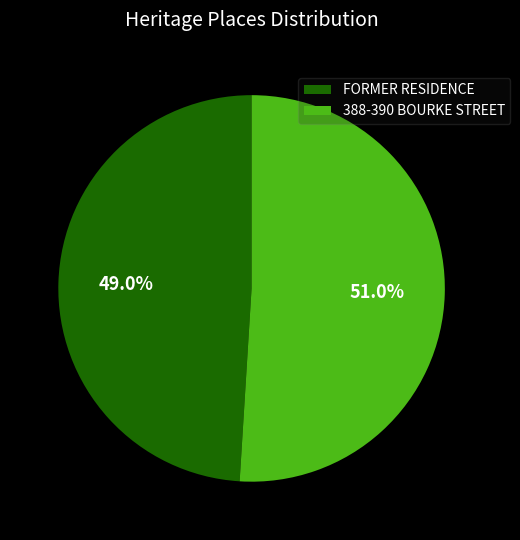

True or false: 388-390 BOURKE STREET accounts for 51% of the total.

True